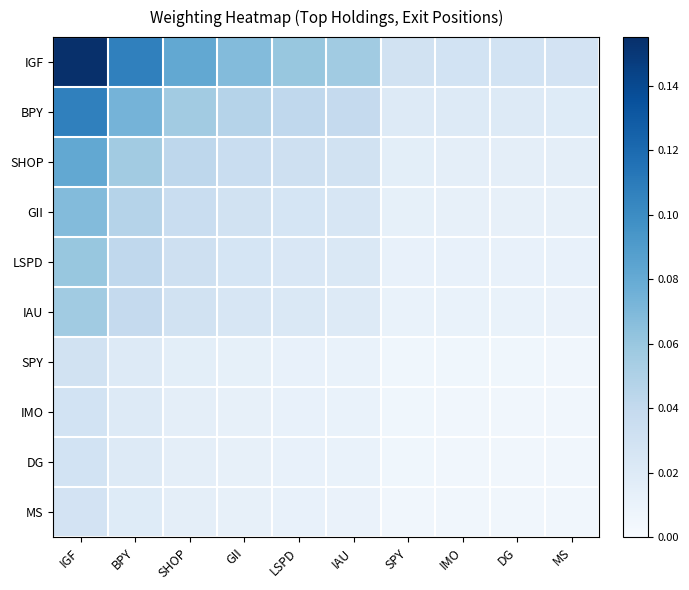

At which category is the sum across all series the highest?

IGF